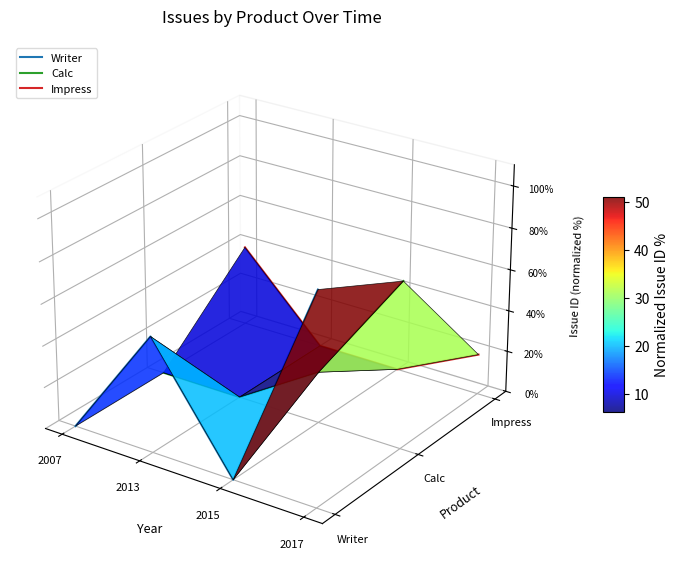

How many distinct data groups are displayed?

3